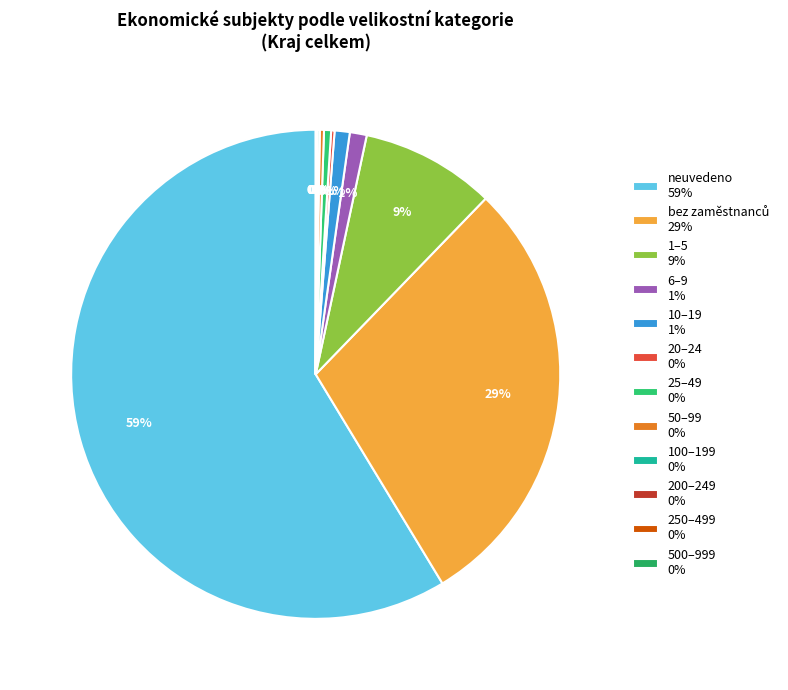

How many slices are in this pie chart?

12